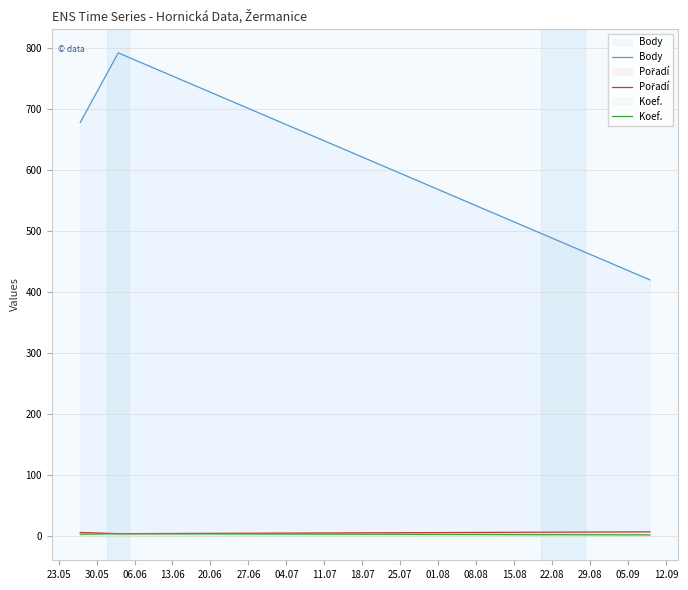

Which series has the largest total across all categories?

Body